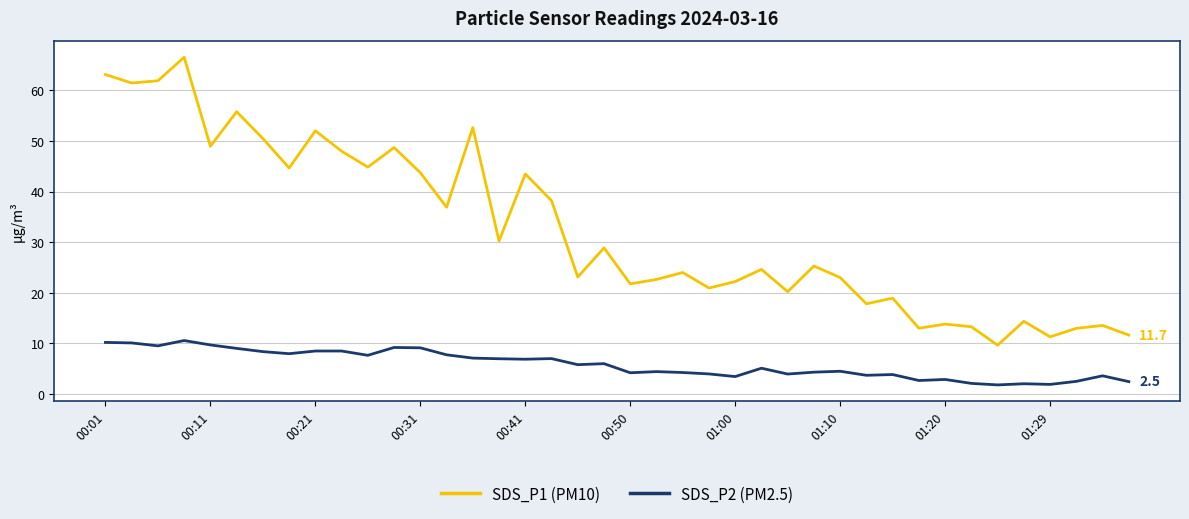

True or false: SDS_P2 (PM2.5) and SDS_P1 (PM10) cross at least once.

False